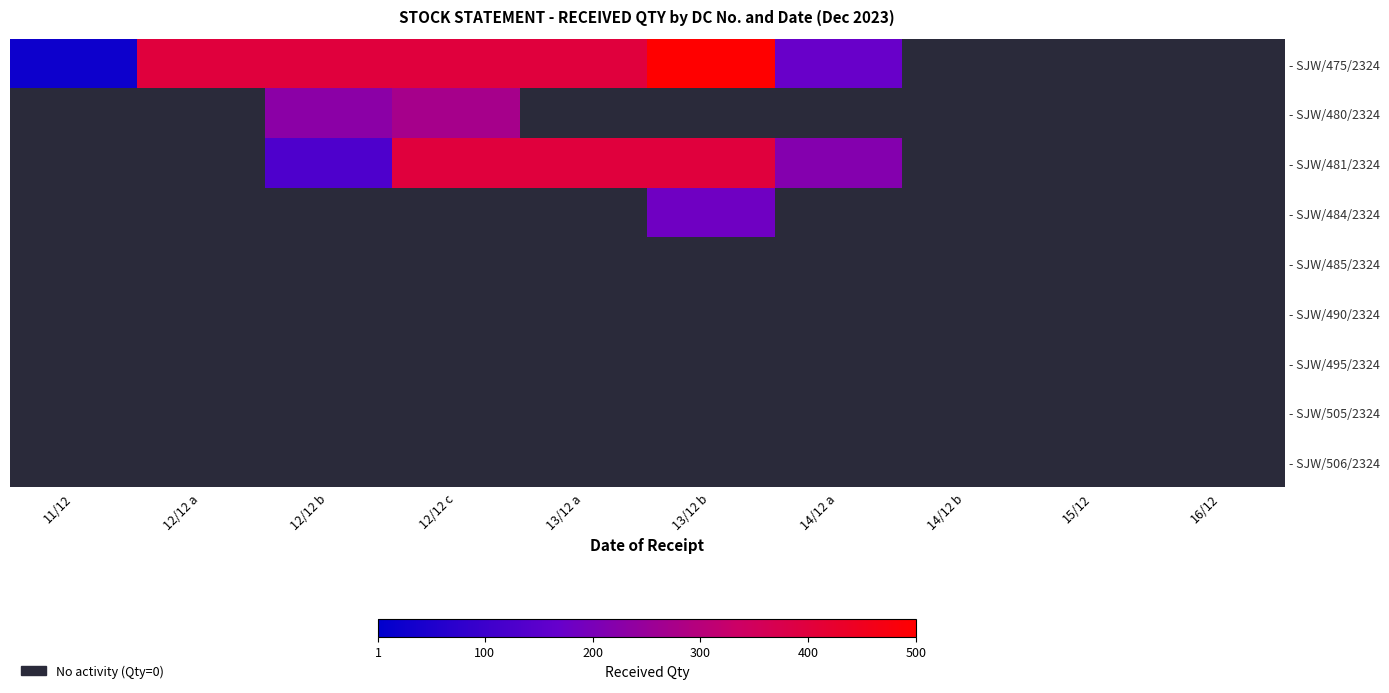

At which label is - SJW/475/2324 closest to 262?

14/12 a